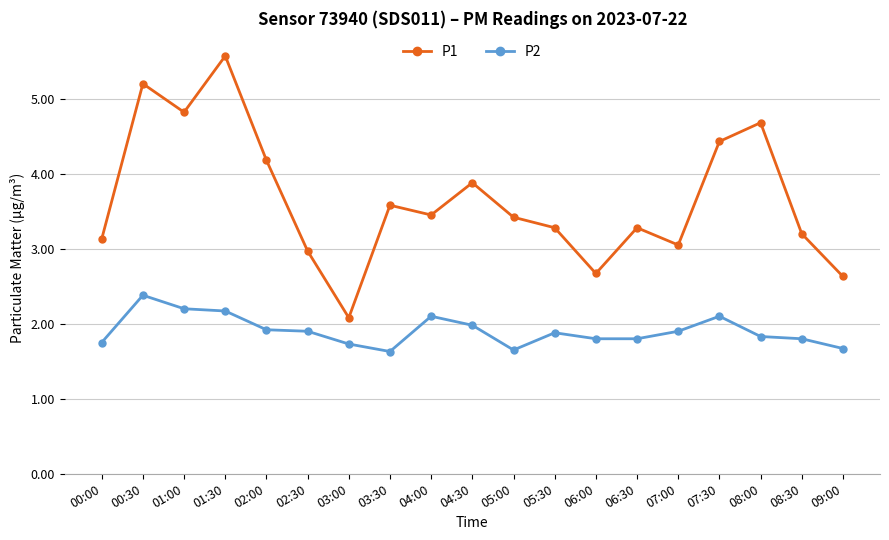

Which series has the largest range (max minus min)?

P1